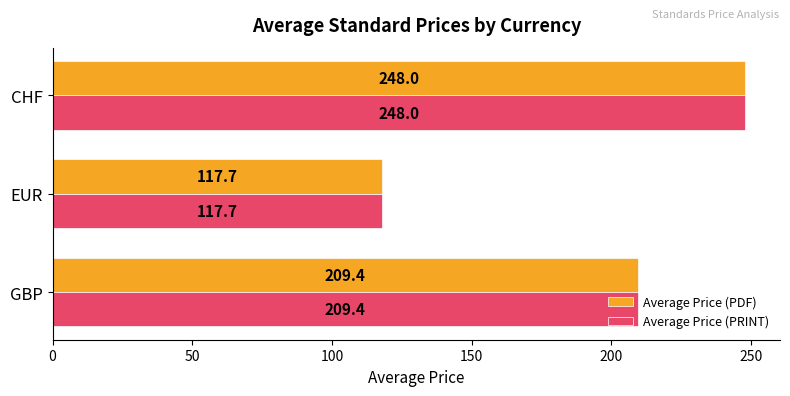

What are all the series names shown in the legend?

Average Price (PDF), Average Price (PRINT)